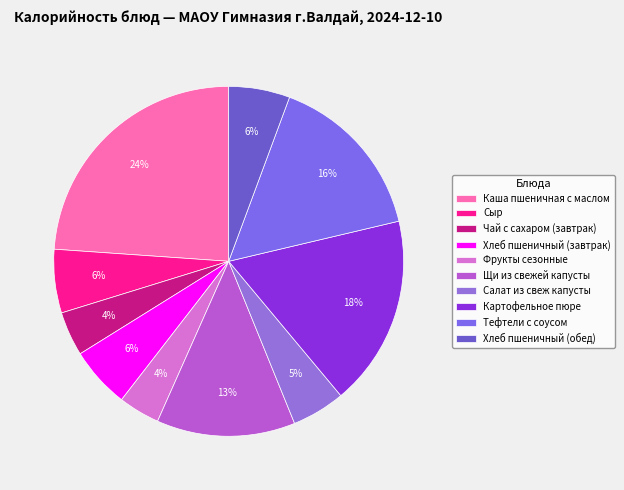

To the nearest percent, what is the difference between the Щи из свежей капусты and Сыр slice percentages?

7%